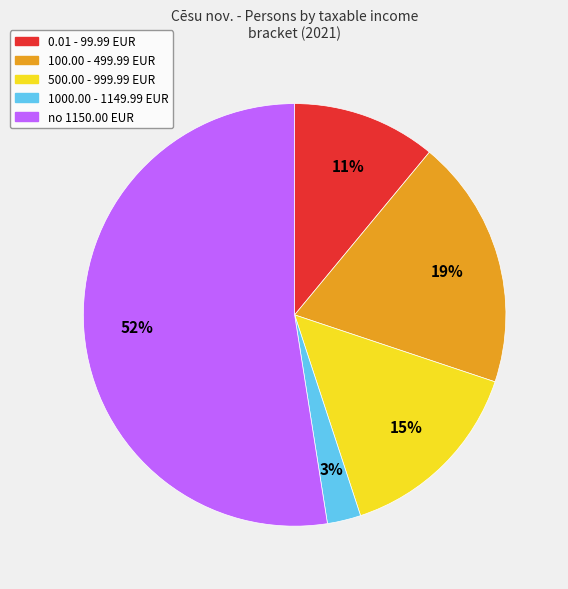

To the nearest percent, what is the average slice percentage?

20%